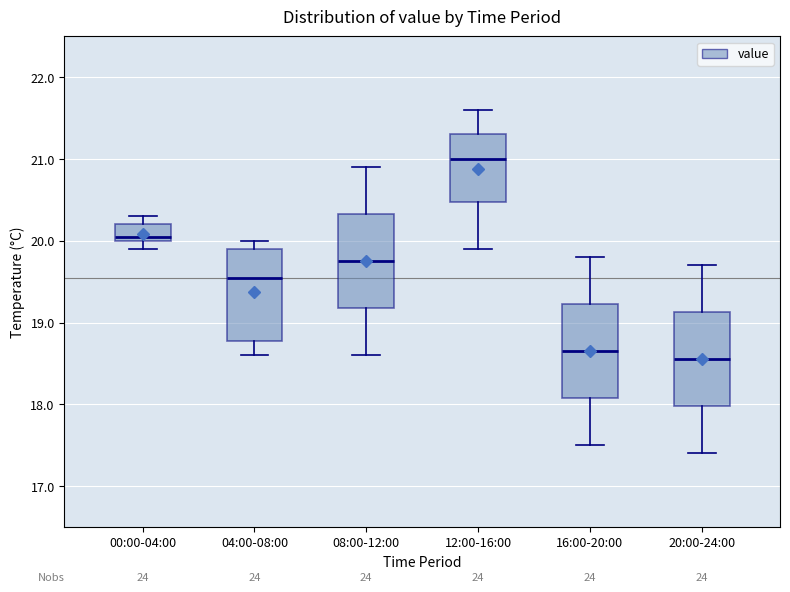

Where does the lower whisker of the box for 12:00-16:00 end on the y-axis? The values are not printed on the chart, so give them approximately, as read against the axis.

19.9